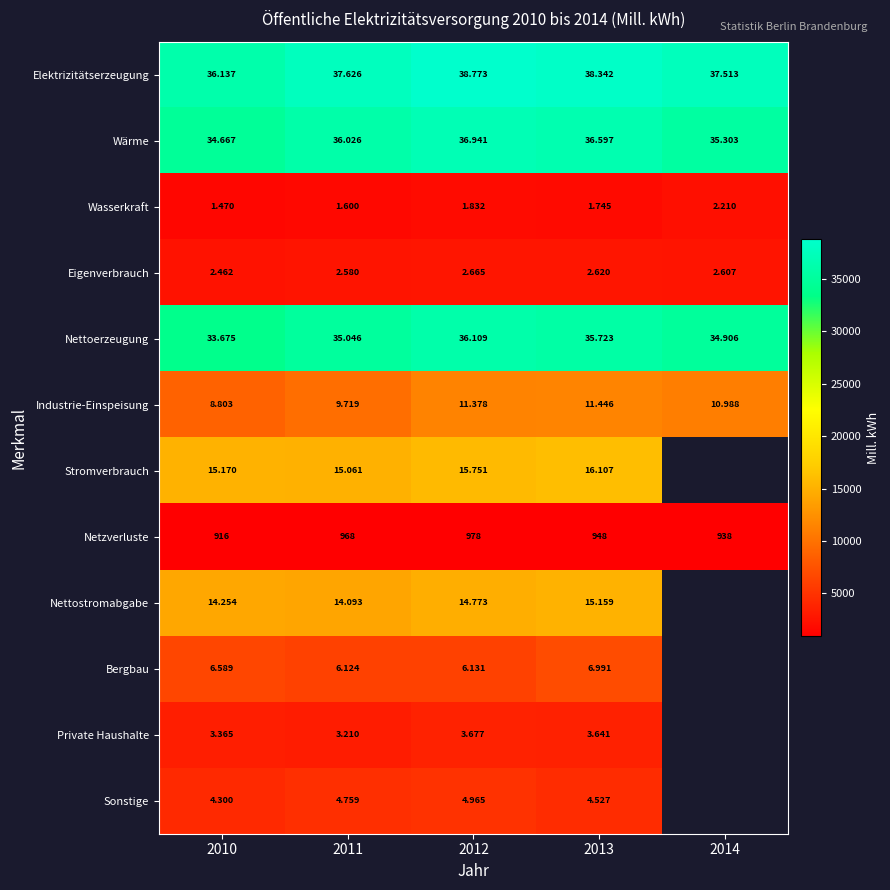

Read the Wärme value at 2013.

36597.0